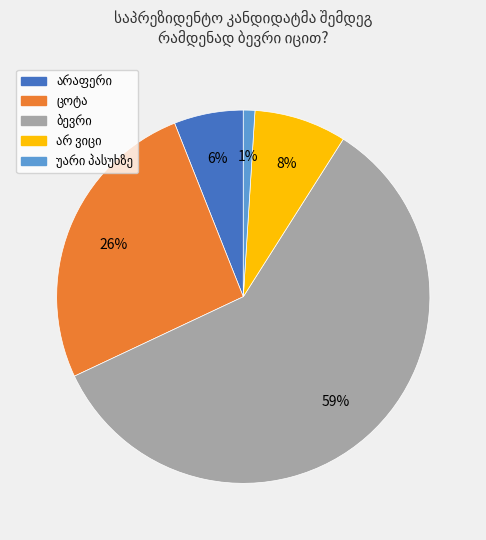

Is there a majority slice in this chart?

Yes